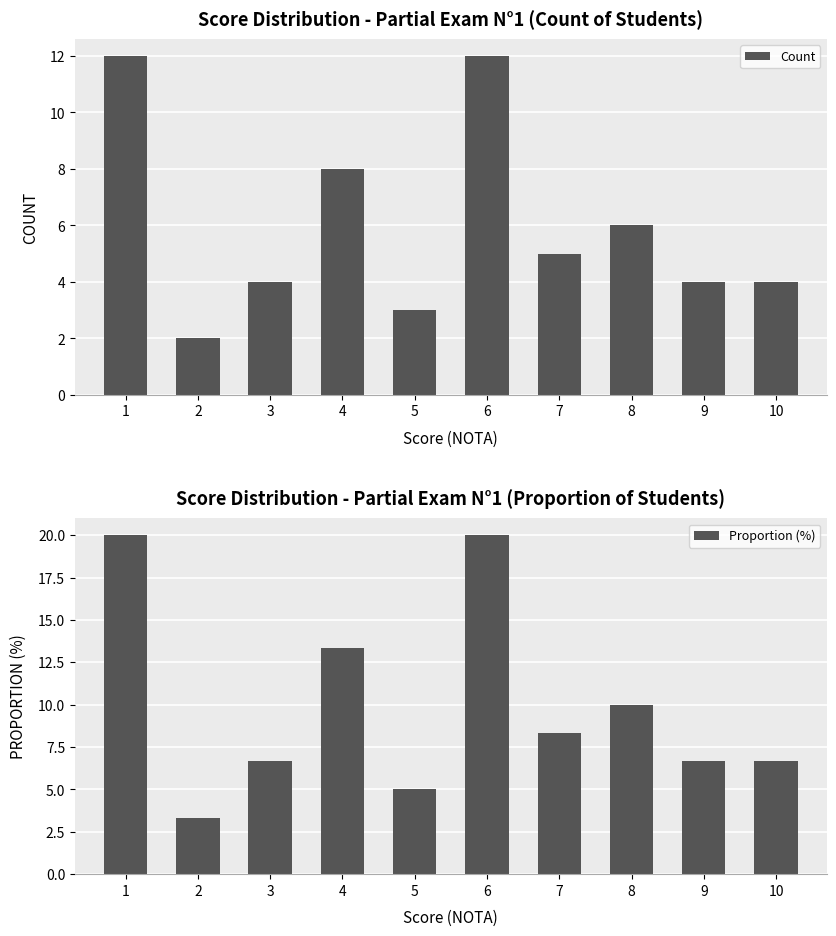

What are all the series names shown in the legend?

Count, Proportion (%)